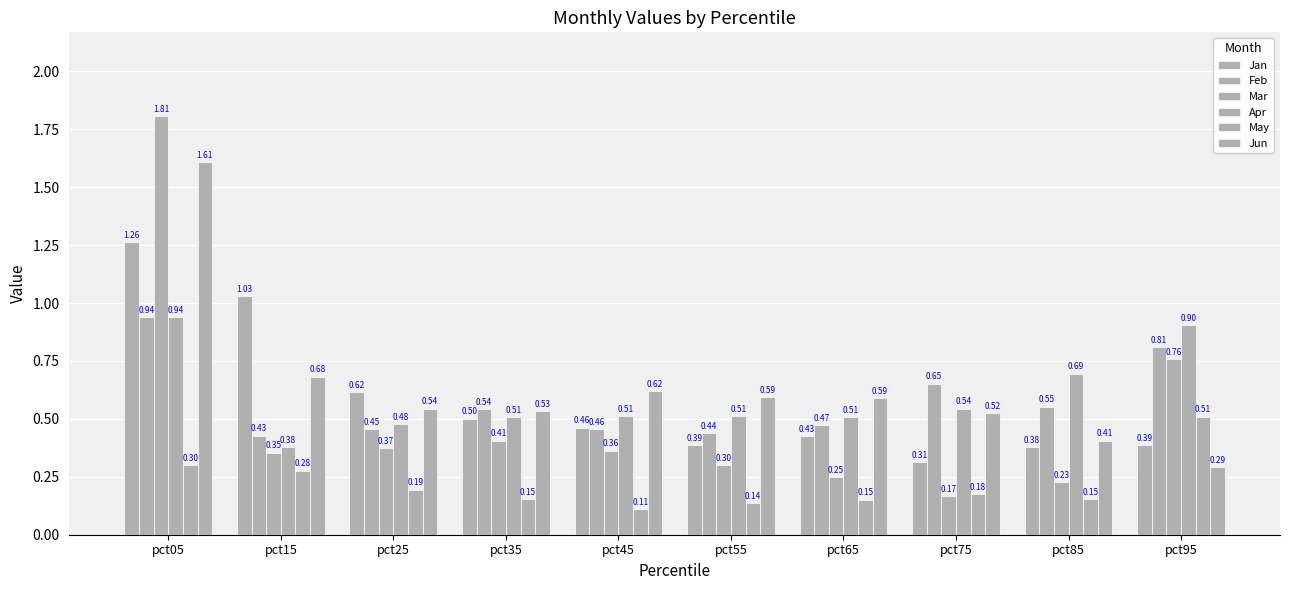

What is the sum of all Jun values?

6.4